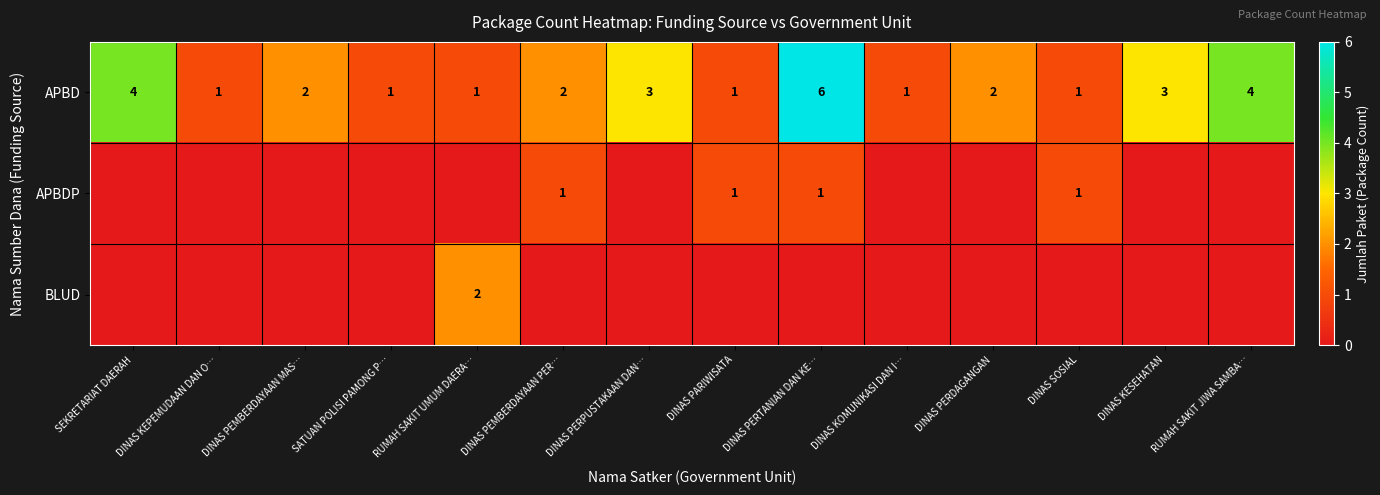

What is the highest value of the APBD series?

6